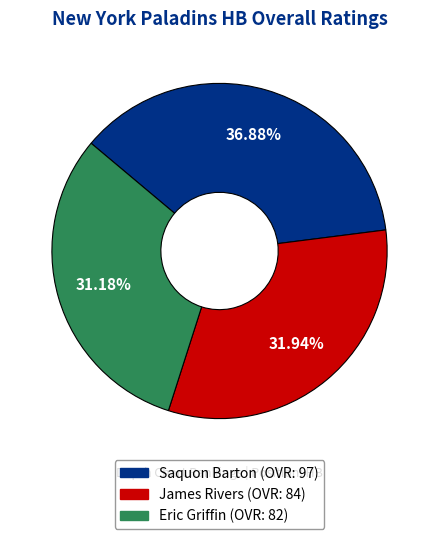

To the nearest percent, what is the average slice percentage?

33%